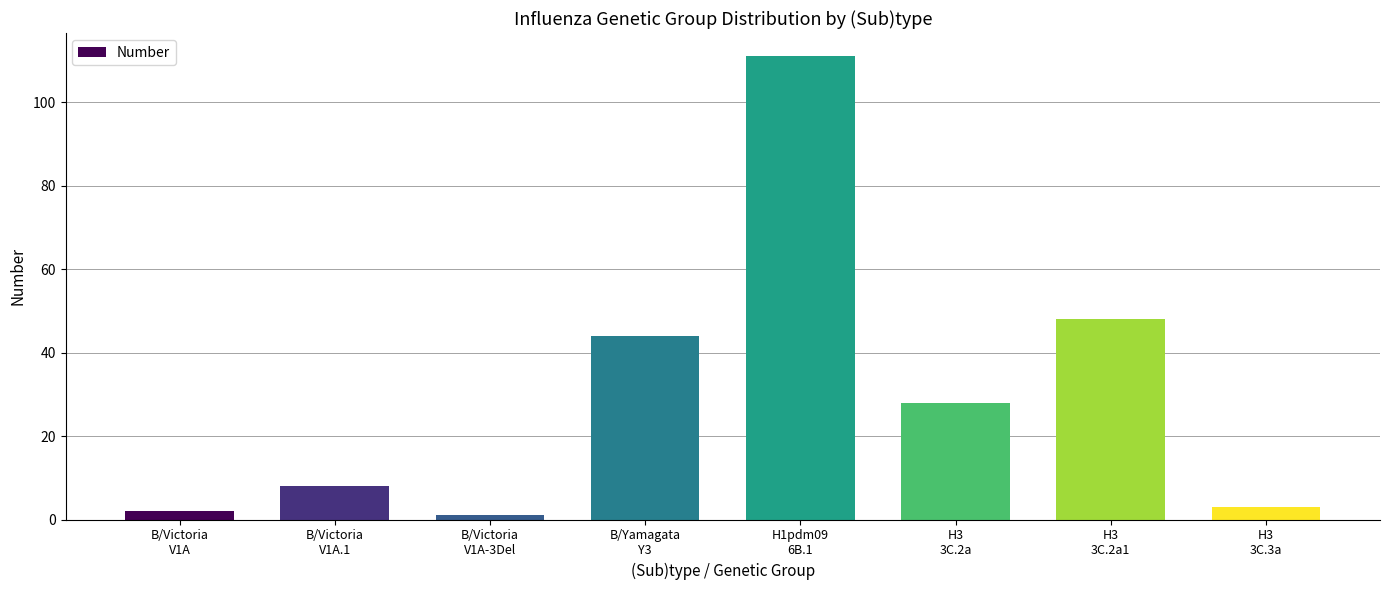

What position from the left is H3
3C.2a?

6